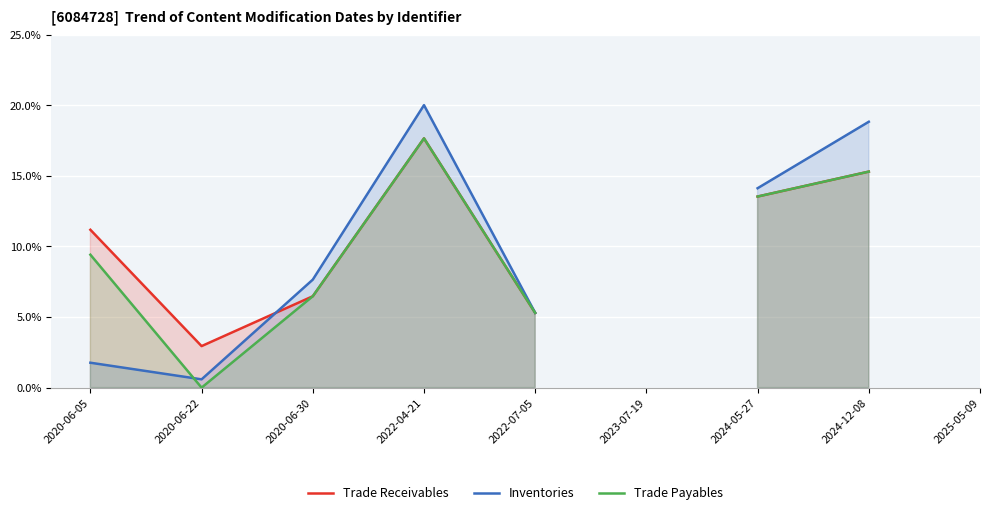

What is the value of the Trade Receivables point at the 1st from the left?

11.2